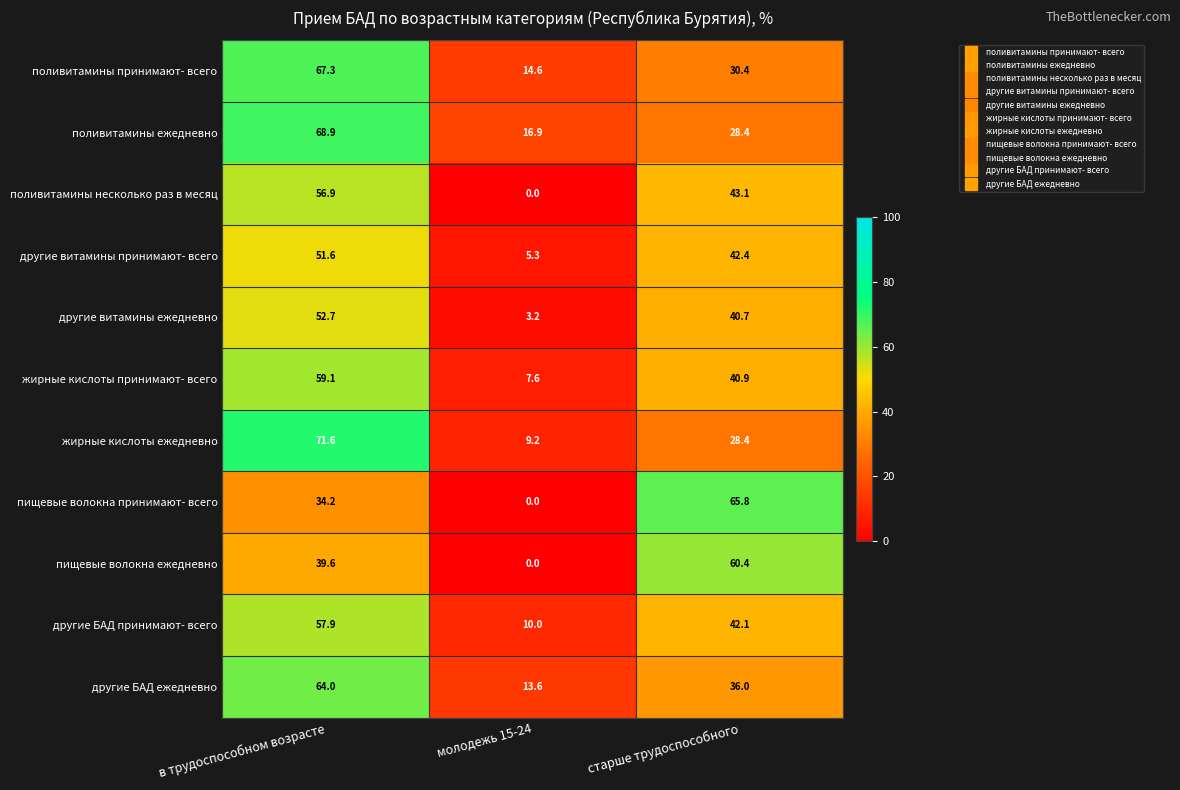

Rank the series by their maximum value, from lowest to highest.

другие витамины принимают- всего, другие витамины ежедневно, поливитамины несколько раз в месяц, другие БАД принимают- всего, жирные кислоты принимают- всего, пищевые волокна ежедневно, другие БАД ежедневно, пищевые волокна принимают- всего, поливитамины принимают- всего, поливитамины ежедневно, жирные кислоты ежедневно